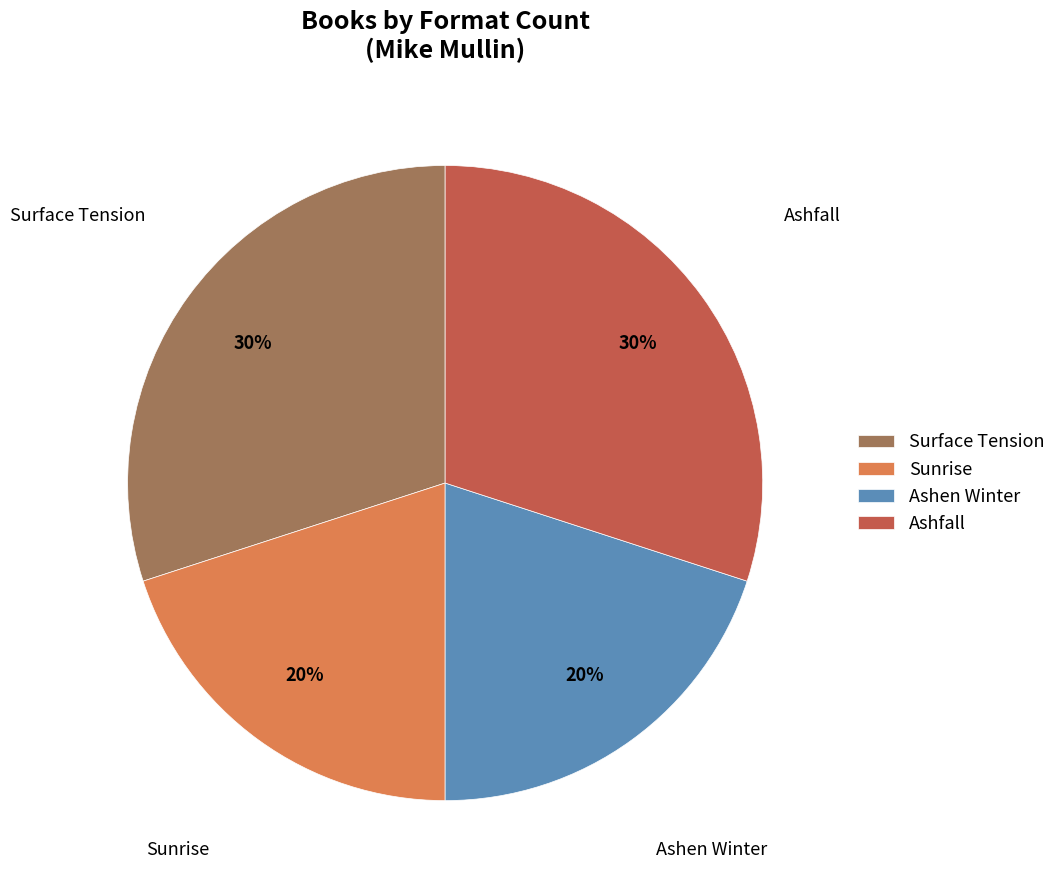

Does Ashen Winter account for over 50% of the chart?

No